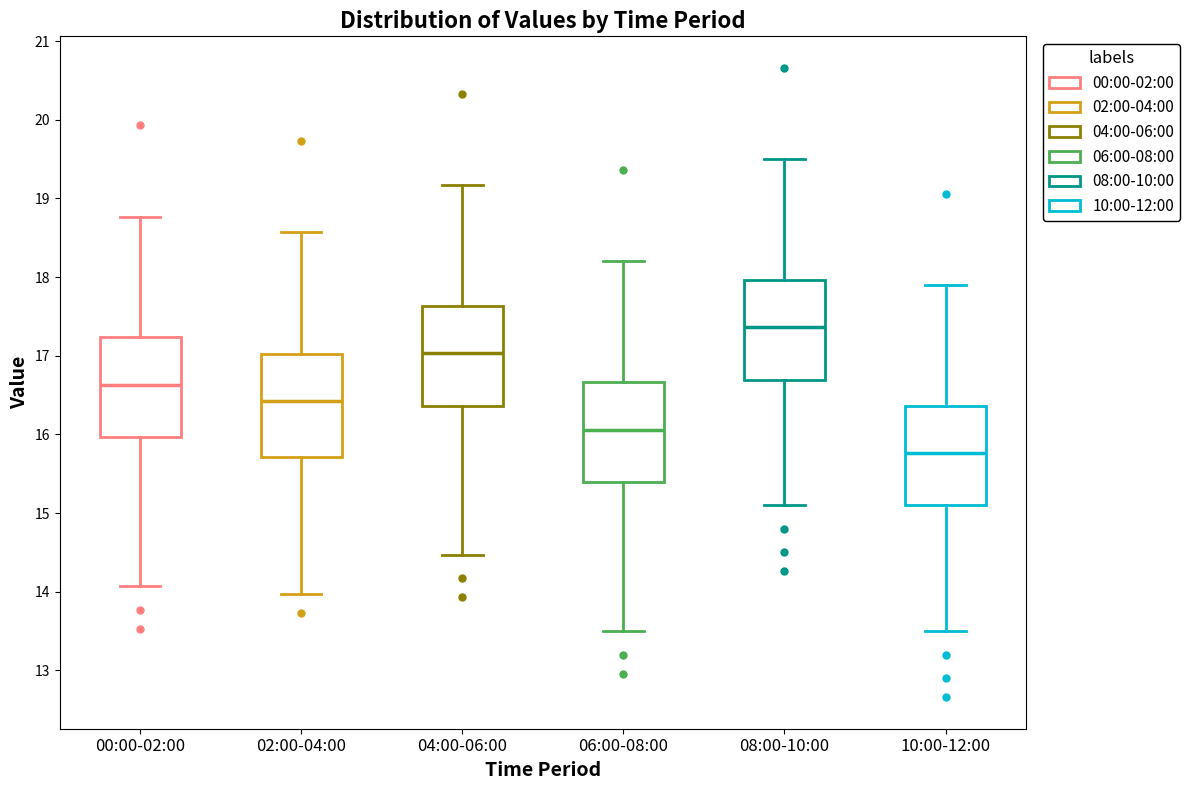

Reading left to right, transcribe this box plot: for each box, give where its median line is, the range the box spans, and where its two whiskers end, as read against the y-axis. The values are not printed on the chart, so give them approximately, as read against the axis.

00:00-02:00: median 16.6, box 16.0 to 17.2, whiskers 14.1 to 18.8
02:00-04:00: median 16.4, box 15.7 to 17.0, whiskers 14.0 to 18.6
04:00-06:00: median 17.0, box 16.4 to 17.6, whiskers 14.5 to 19.2
06:00-08:00: median 16.1, box 15.4 to 16.7, whiskers 13.5 to 18.2
08:00-10:00: median 17.4, box 16.7 to 18.0, whiskers 15.1 to 19.5
10:00-12:00: median 15.8, box 15.1 to 16.4, whiskers 13.5 to 17.9